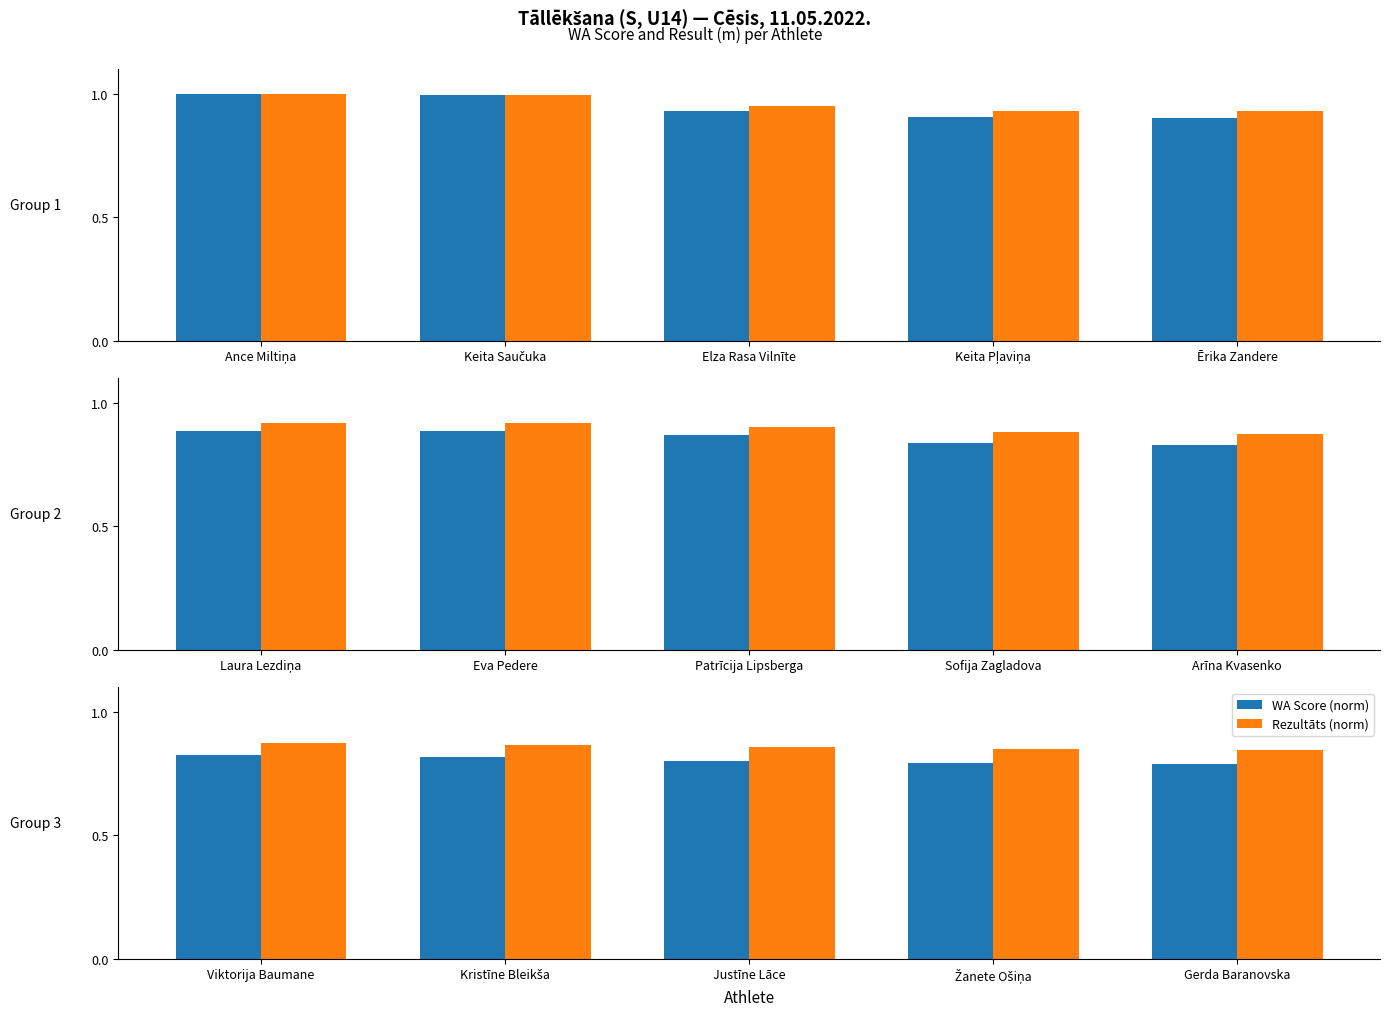

Rank the series by their average value, from lowest to highest.

WA Score (norm), Rezultāts (norm)